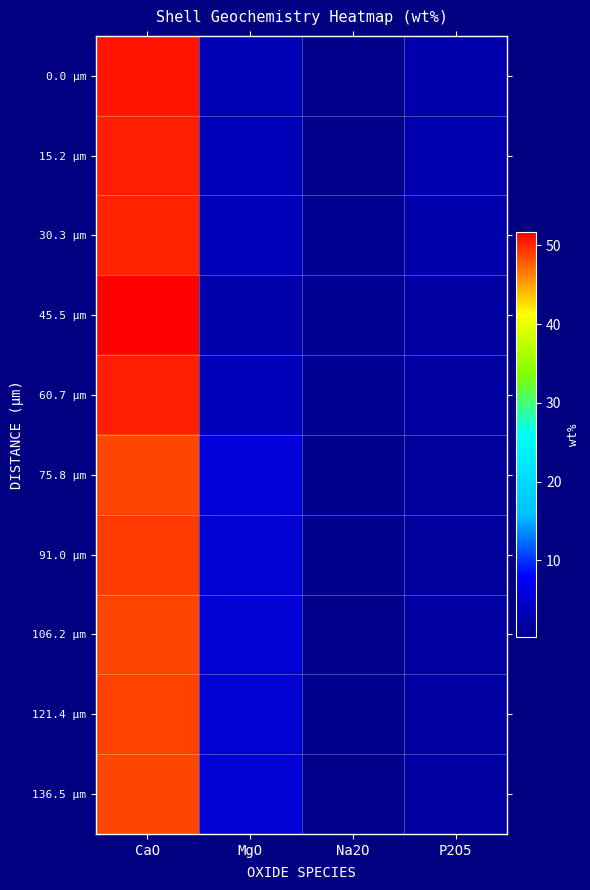

How many distinct data groups are displayed?

10